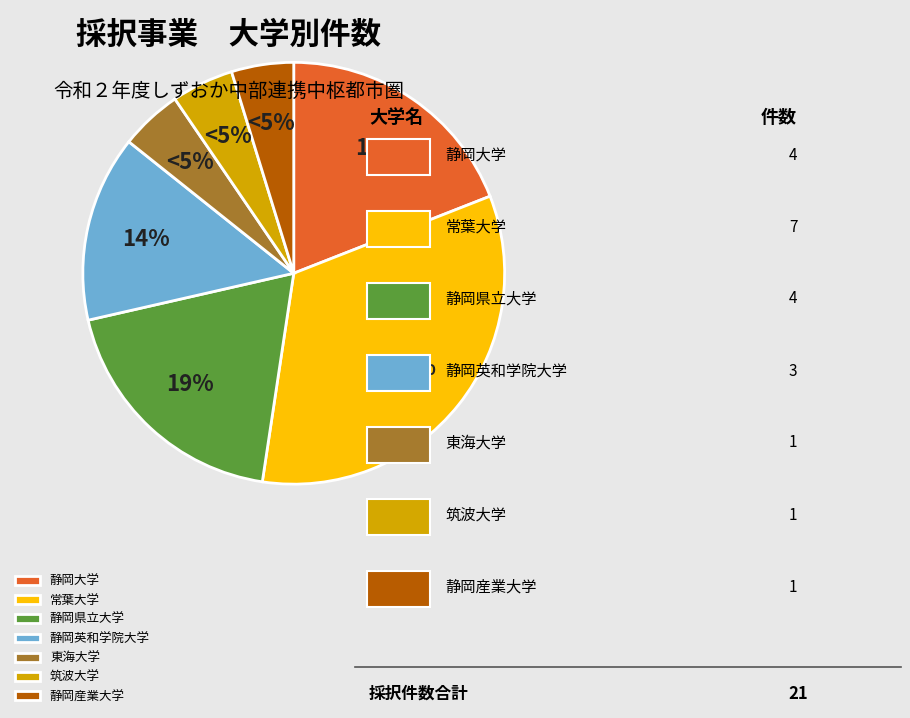

To the nearest percent, what percentage of the pie is 常葉大学?

33%